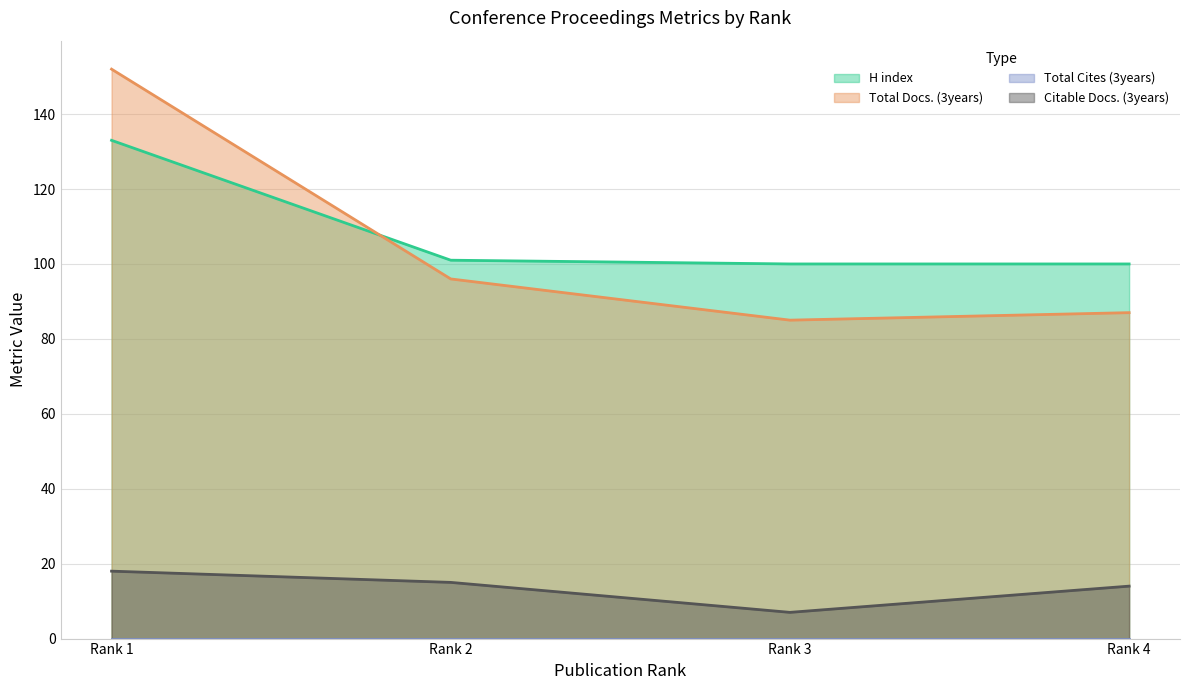

What is the total value across all series at Rank 4?

201